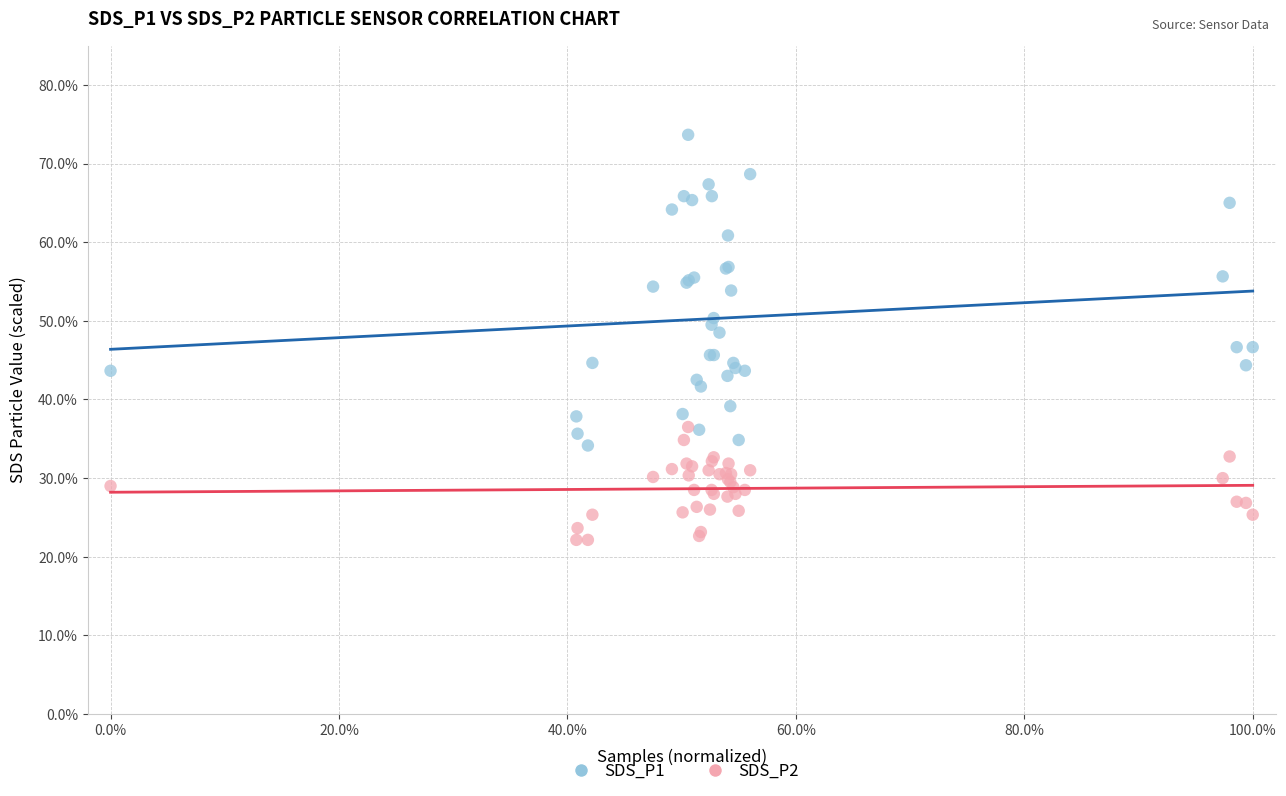

Which series has the largest Y range (max minus min)?

SDS_P1